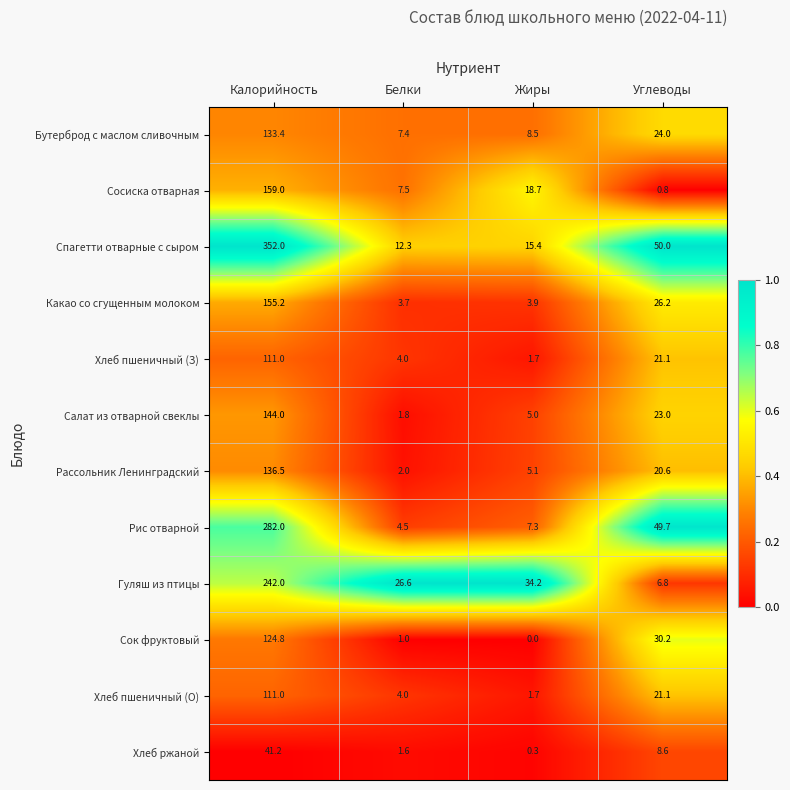

Which series has the largest range (max minus min)?

Спагетти отварные с сыром